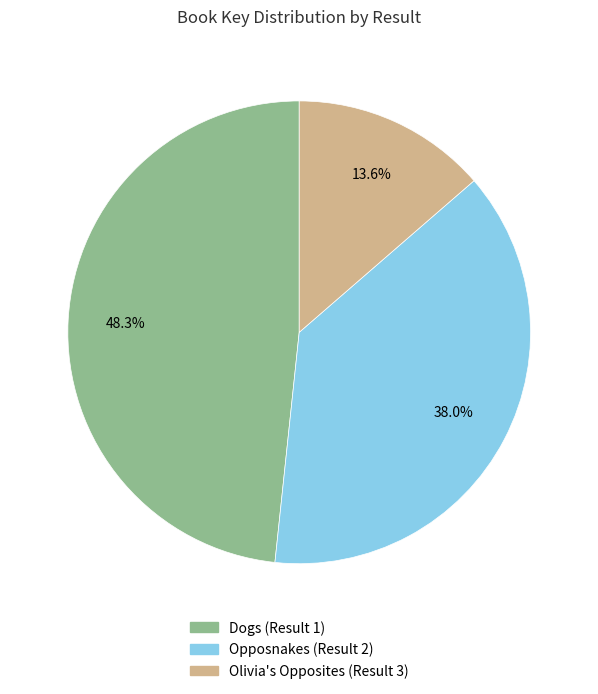

To the nearest percent, what is the combined percentage of Dogs (Result 1) and Olivia's Opposites (Result 3)?

62%